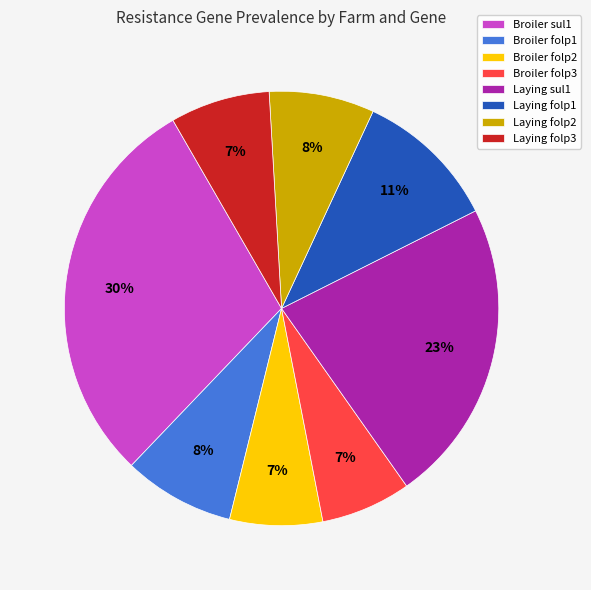

How many segments does this pie chart have?

8